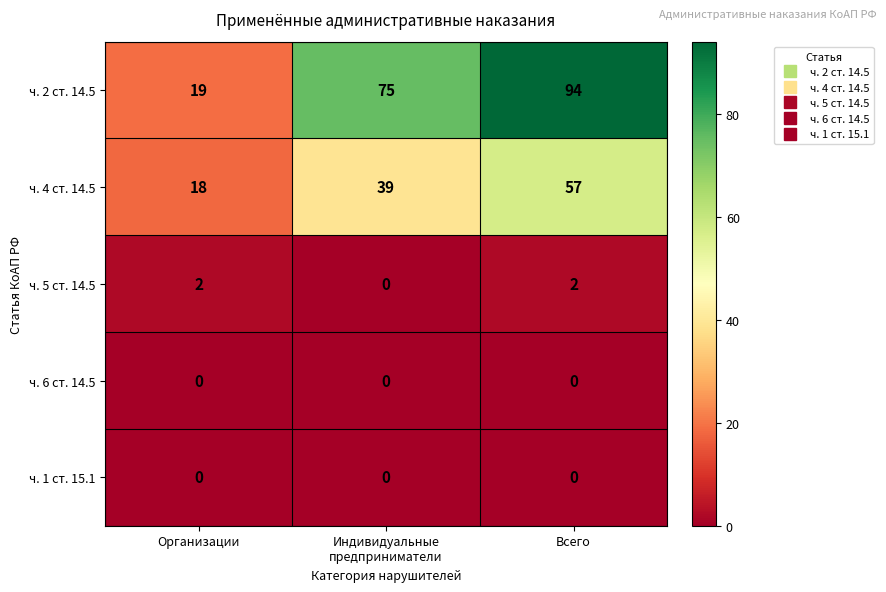

What is the average value of the ч. 4 ст. 14.5 series?

38